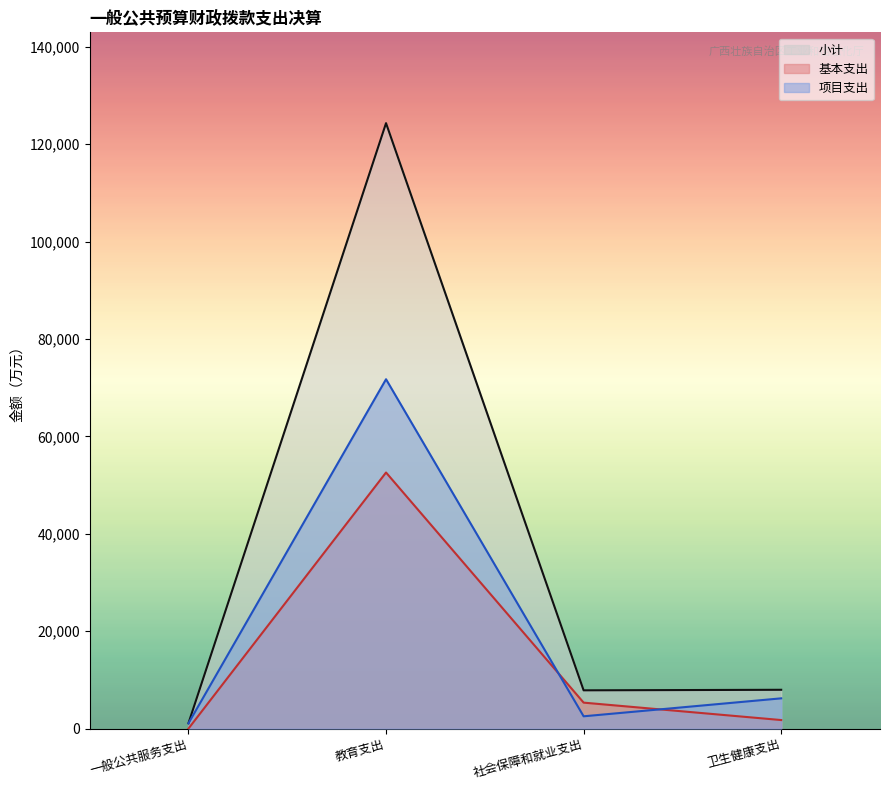

Reading right to left, extract all data points from this chart.

小计: 7969.4	7858.7	124321.3	1089.7
基本支出: 1755.1	5332.2	52585.6	0.0
项目支出: 6214.3	2526.5	71735.7	1089.7